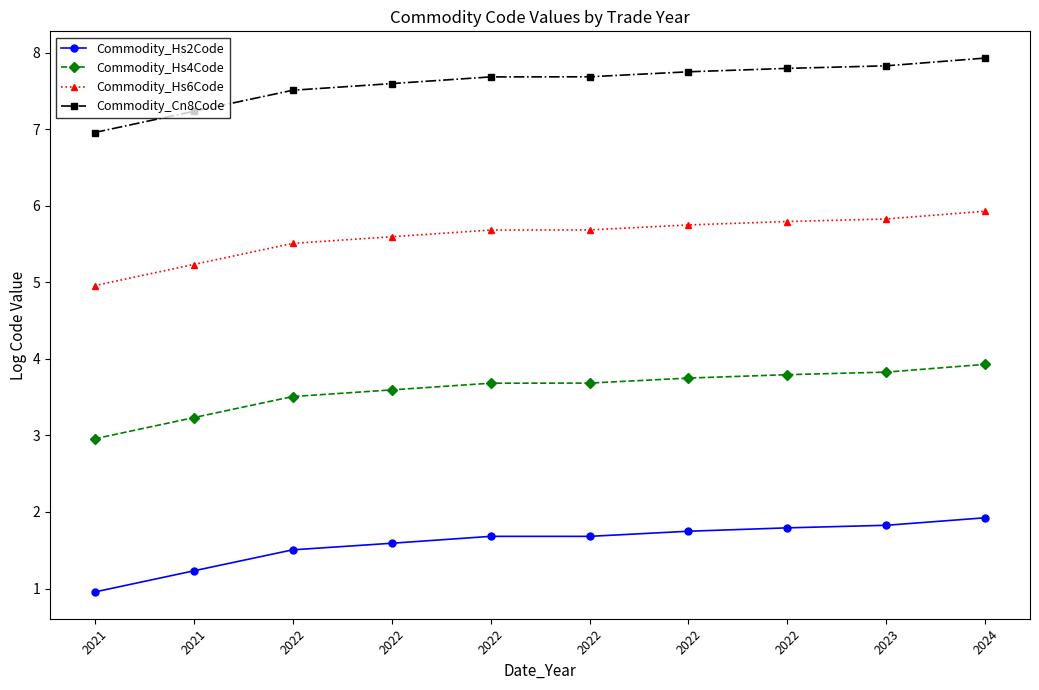

What is the difference between the highest and lowest values at 2022?

6.0